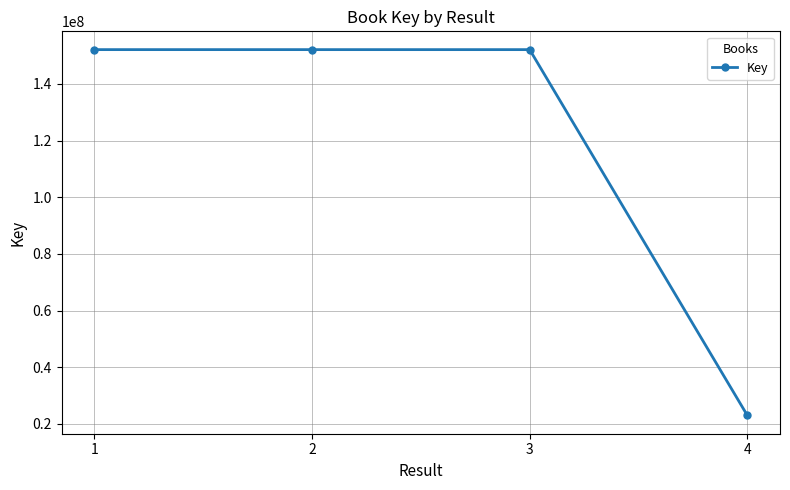

True or false: the data has more than 2 interior local peaks.

False